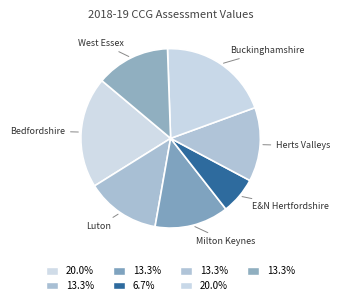

Do Luton and Herts Valleys together represent more than half of the pie?

No